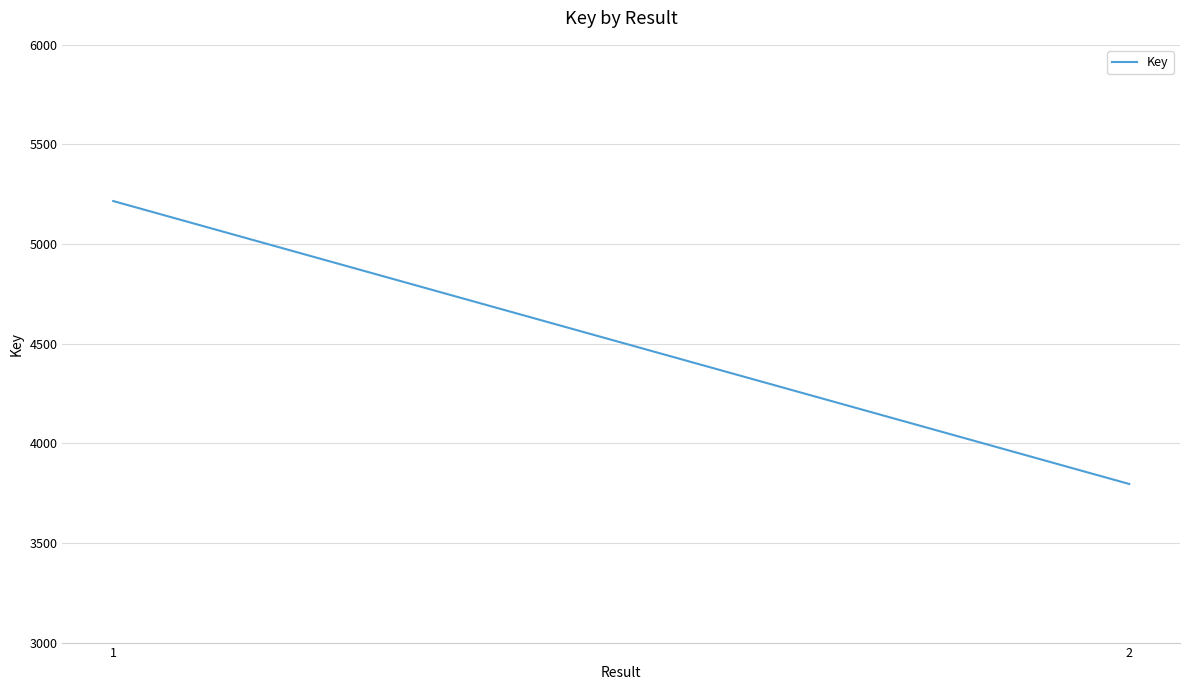

What is the value of the 1st point from the left?

5216